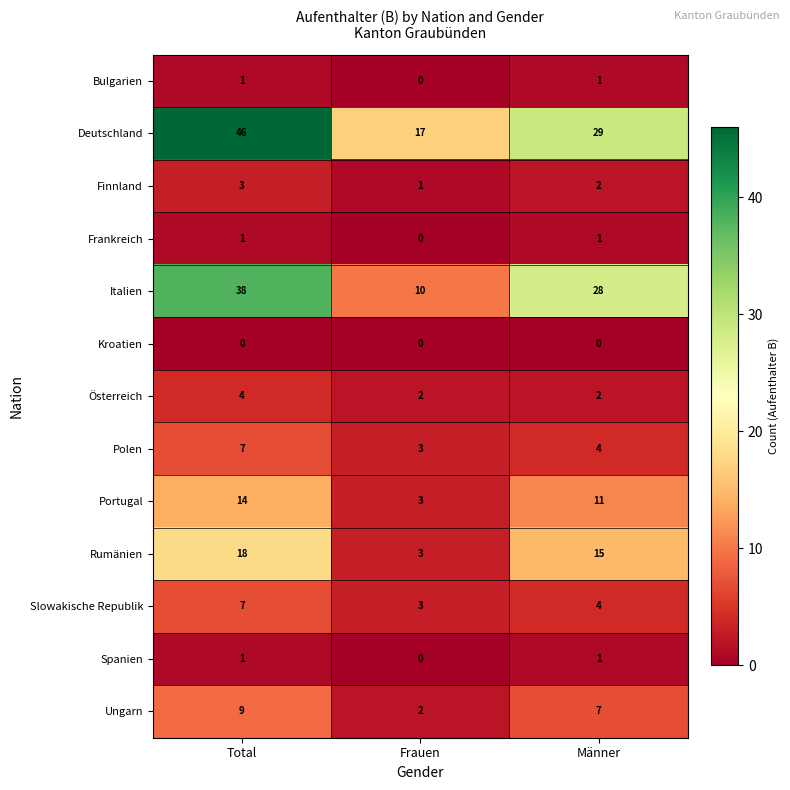

What is the average value of the Österreich series?

3